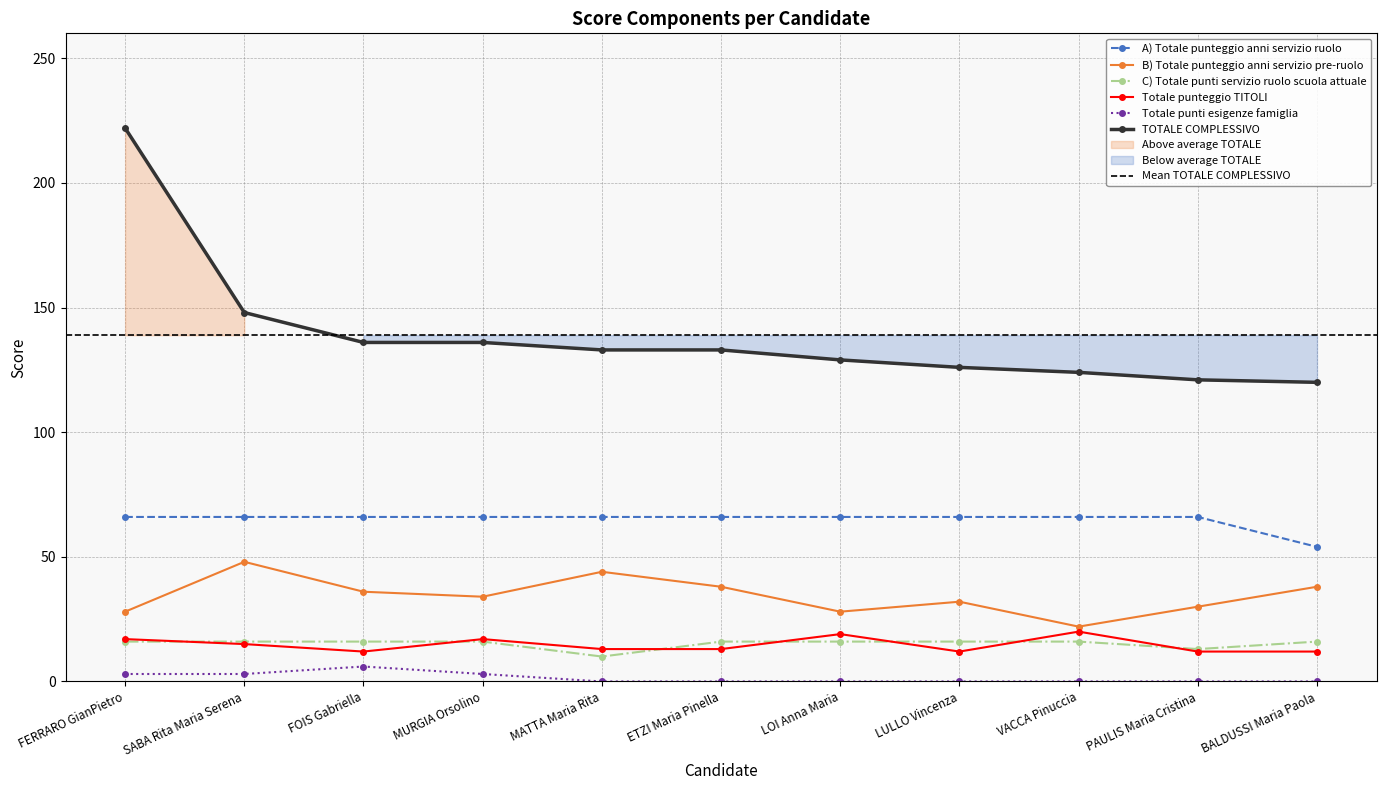

Between LULLO Vincenza and SABA Rita Maria Serena, which is larger?

LULLO Vincenza